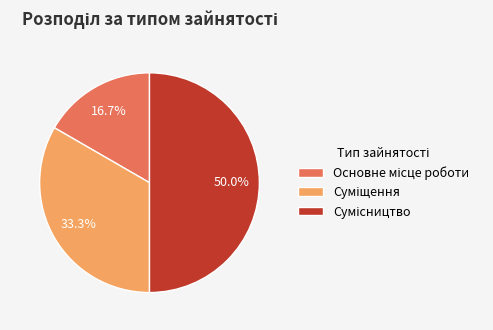

Does Основне місце роботи account for over 50% of the chart?

No